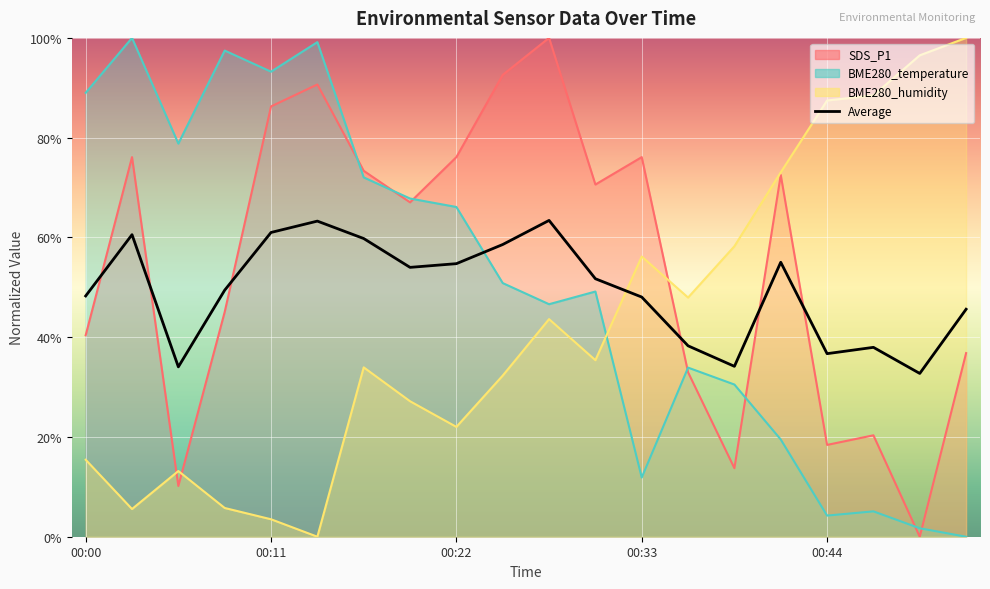

How many interior local valleys does the BME280_temperature series have?

5